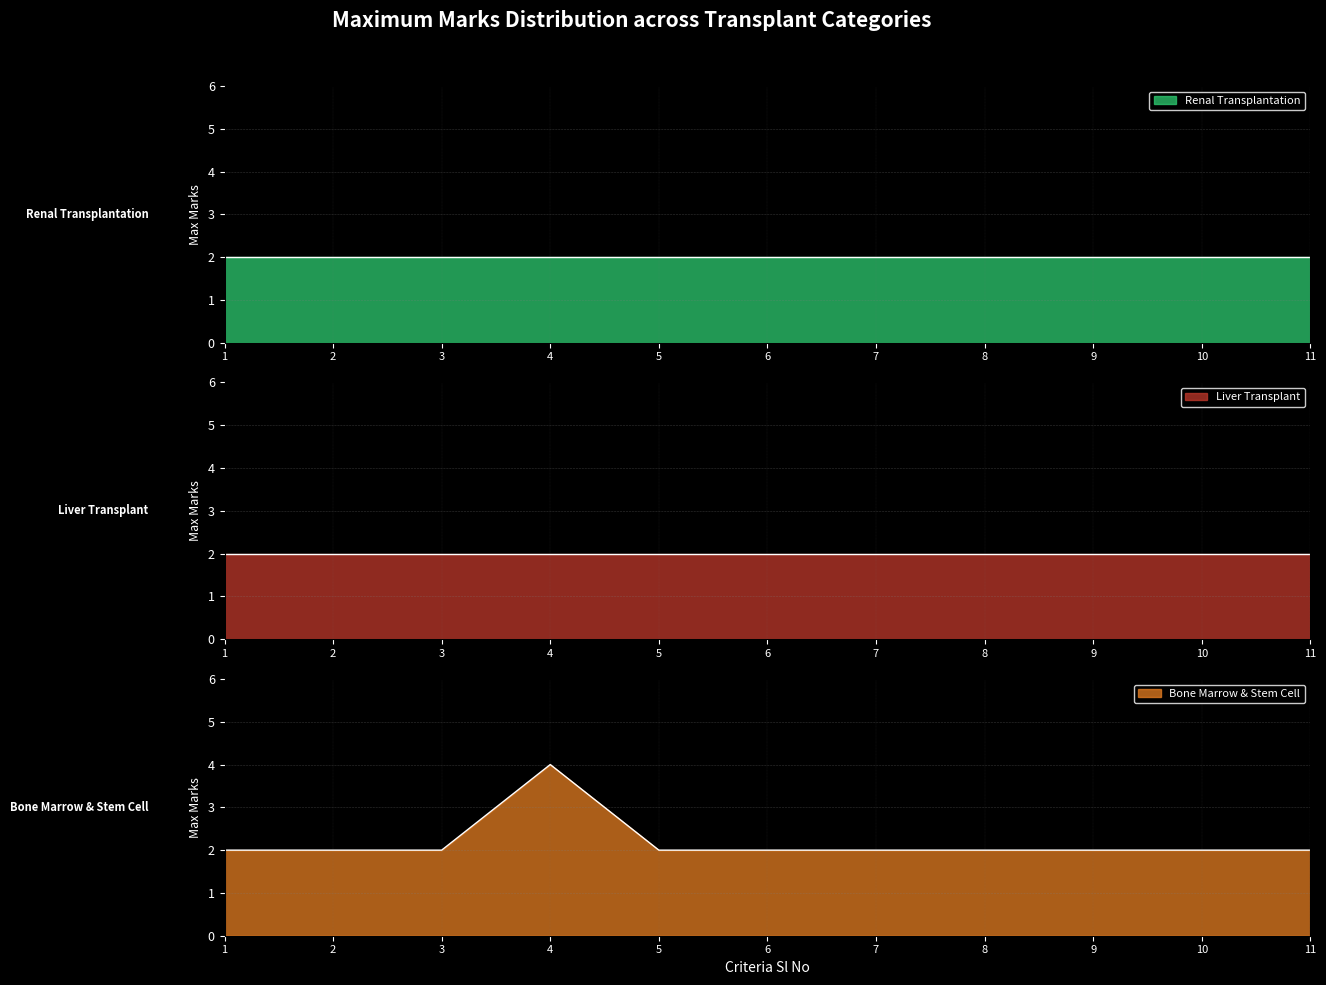

True or false: Liver Transplant and Renal Transplantation intersect in this chart.

False